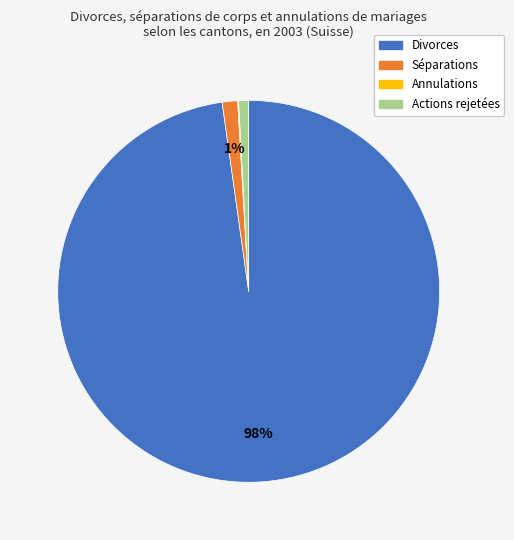

The Actions rejetées slice represents 1% of the pie. True or false?

True